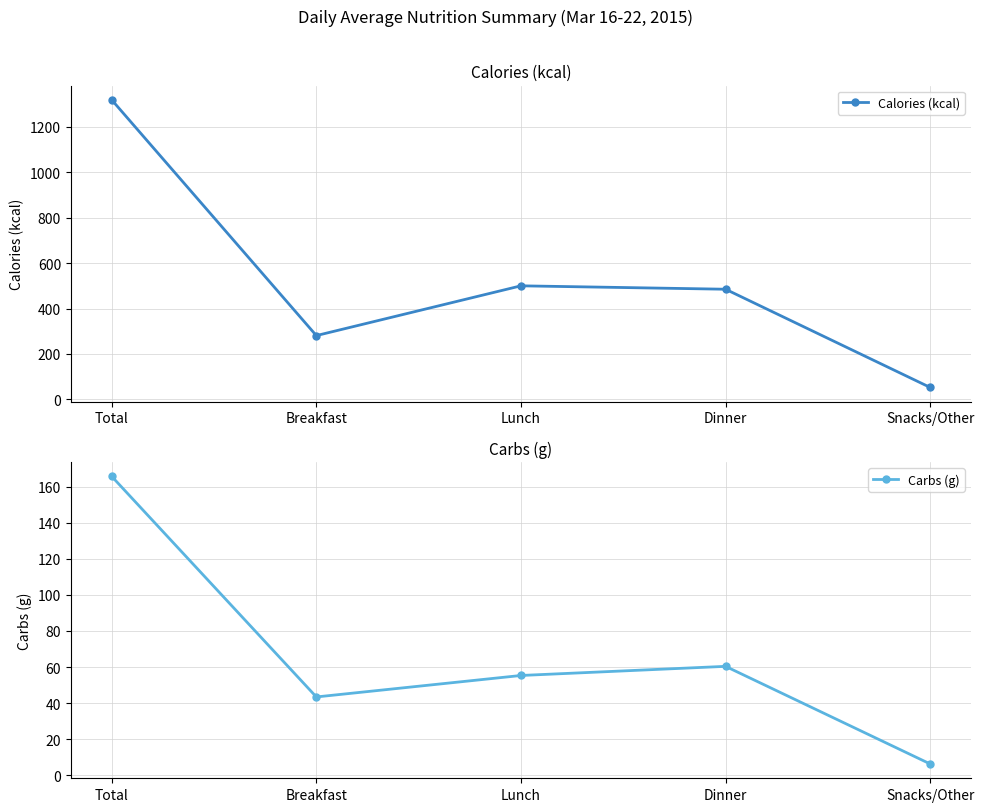

What is the total value across all series at Snacks/Other?

59.4